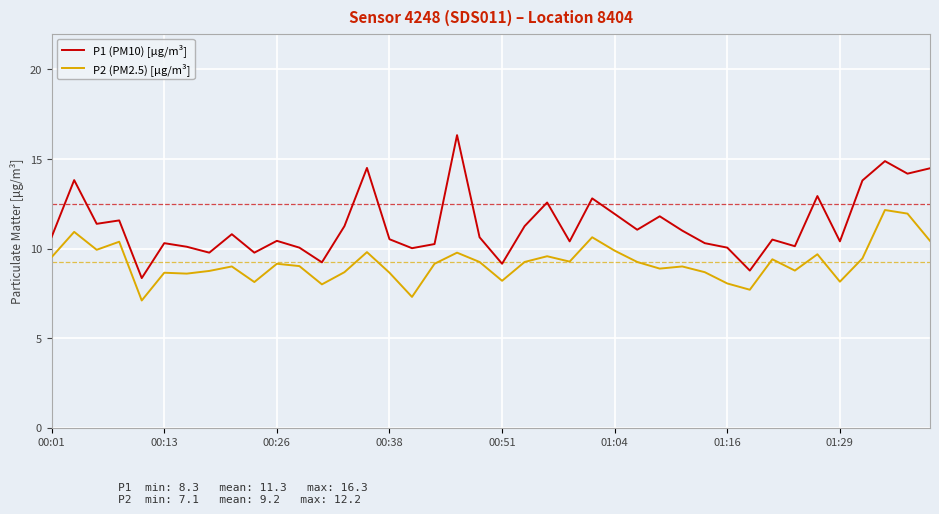

Count the number of data series in this chart.

2